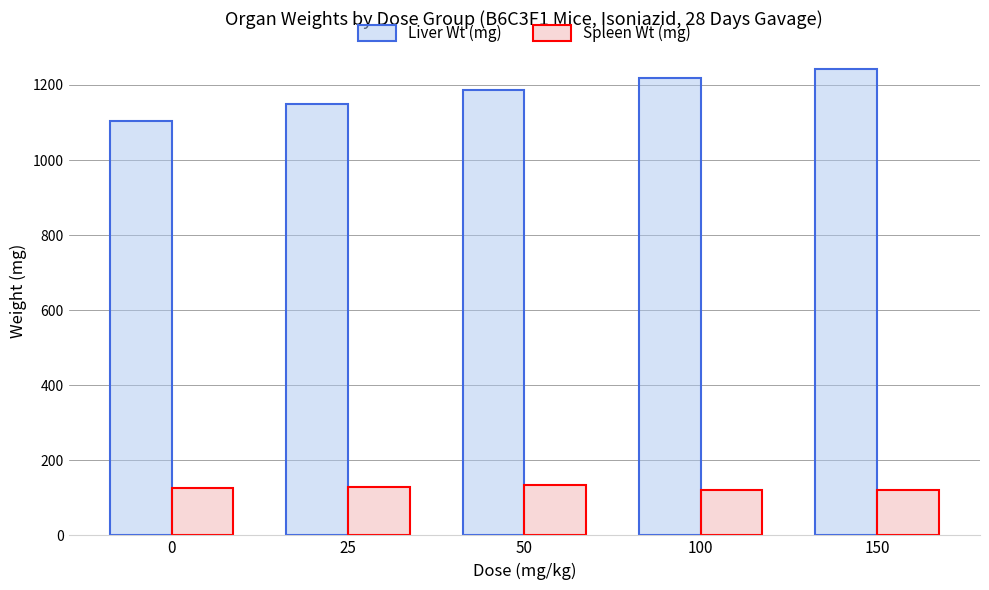

How many bars are there in each group?

2